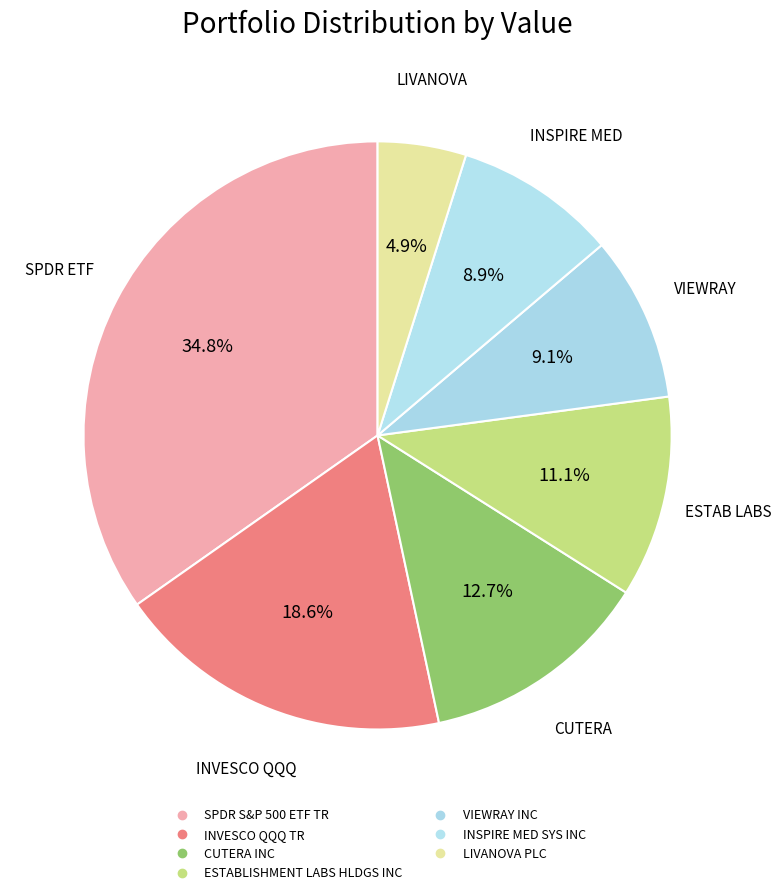

Count the number of slices in the pie.

7